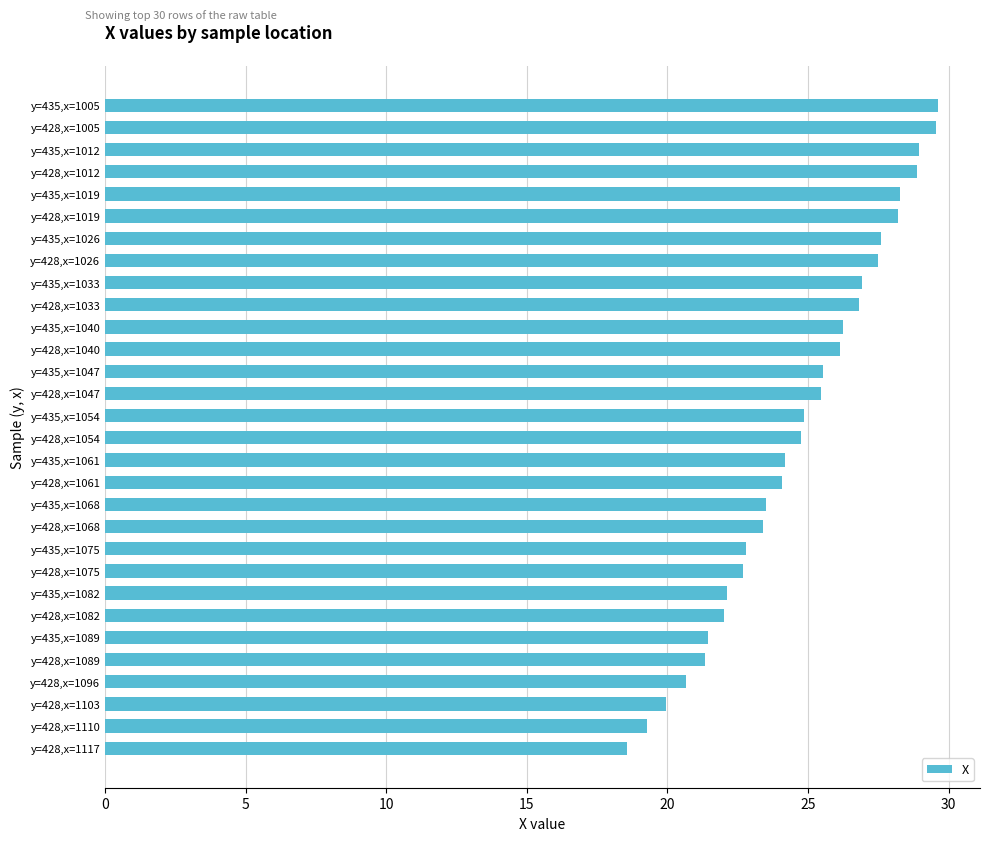

What is the label of the 17th bar from the top?

y=435,x=1061